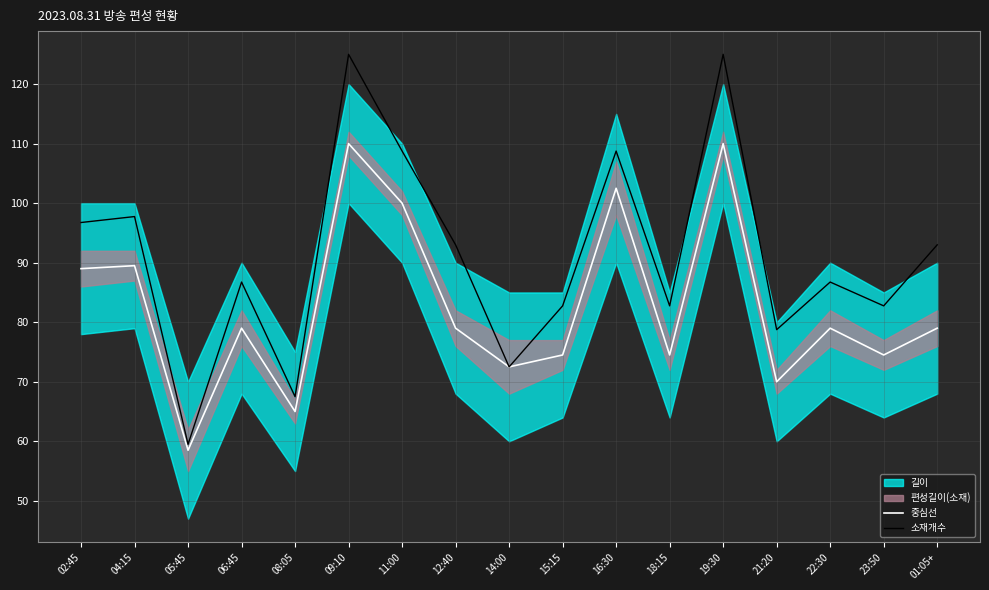

Which series has the largest total across all categories?

소재개수